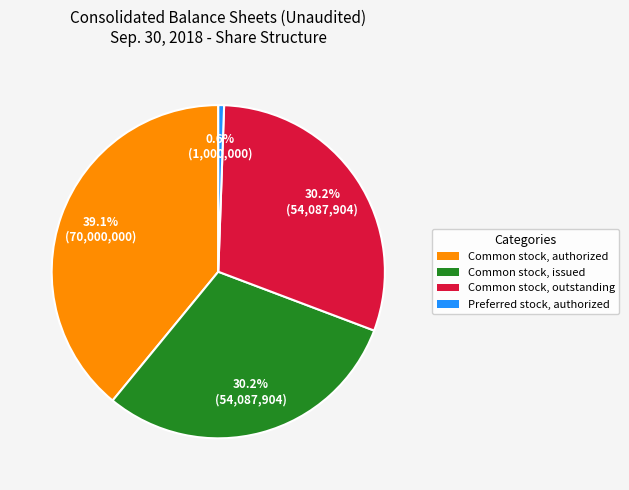

To the nearest percent, what is the average slice percentage?

25%